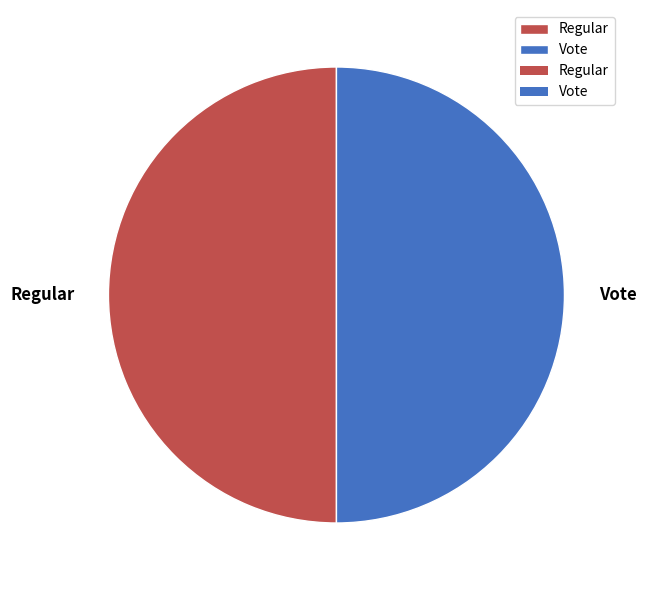

Count the number of slices in the pie.

2